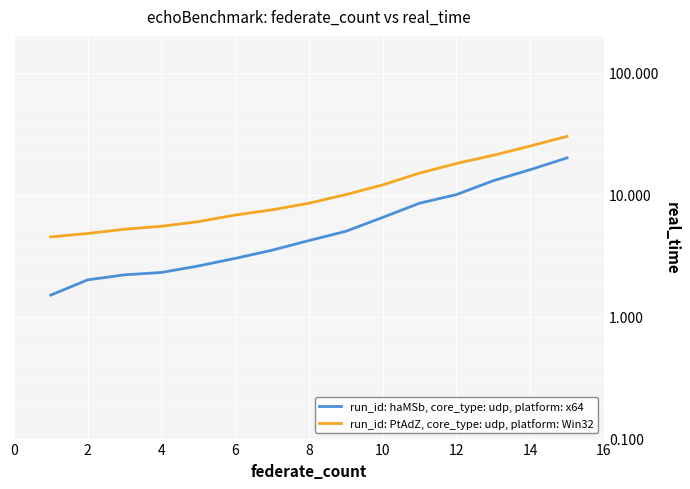

True or false: run_id: haMSb, core_type: udp, platform: x64 has a value of 558 at 0.

False